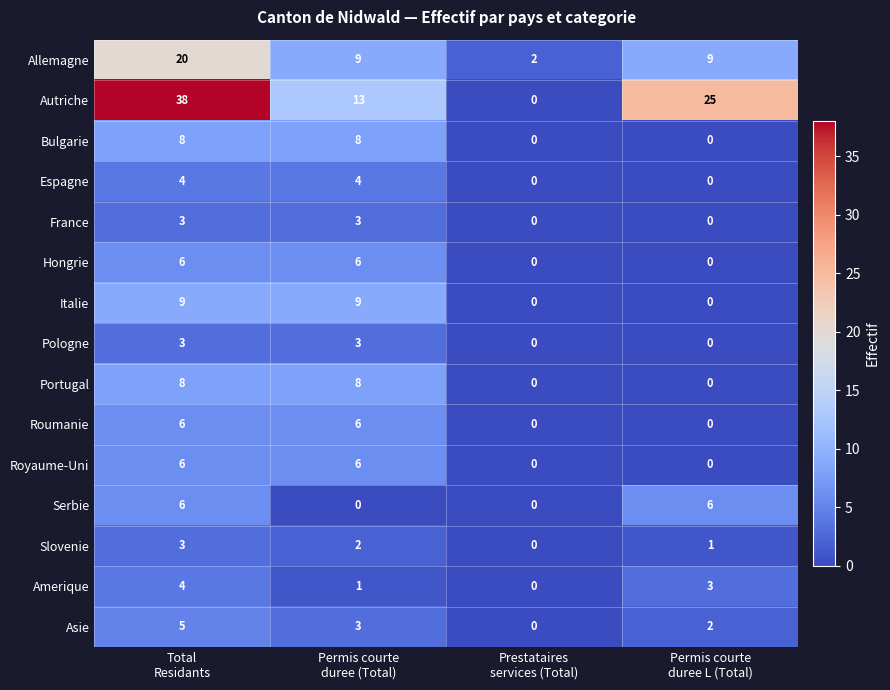

What is the sum of all Pologne values?

6